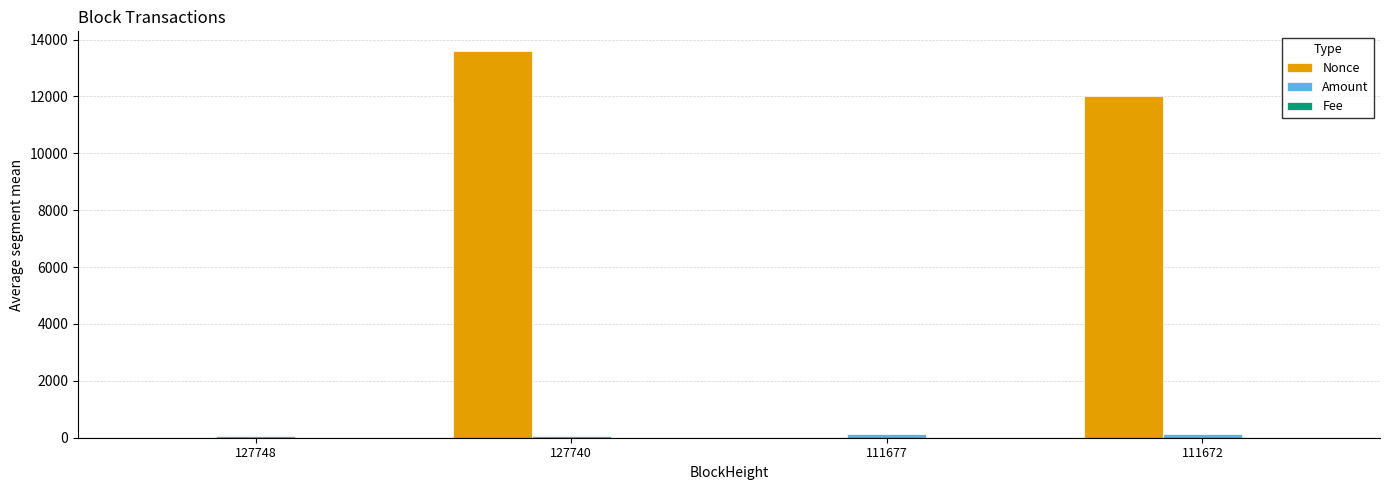

Where is Nonce nearest to the value 6803?

111672